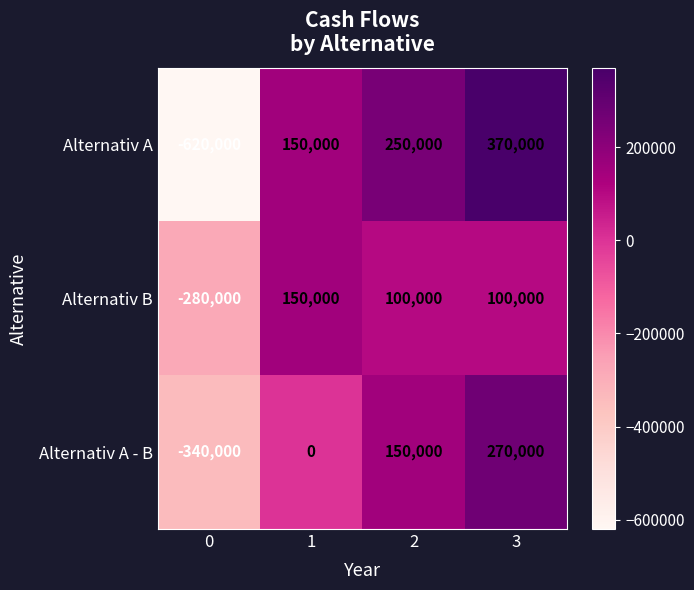

Reading left to right, what are all the values shown in this chart?

Alternativ A: 0=-620000	1=150000	2=250000	3=370000
Alternativ B: 0=-280000	1=150000	2=100000	3=100000
Alternativ A - B: 0=-340000	1=0	2=150000	3=270000